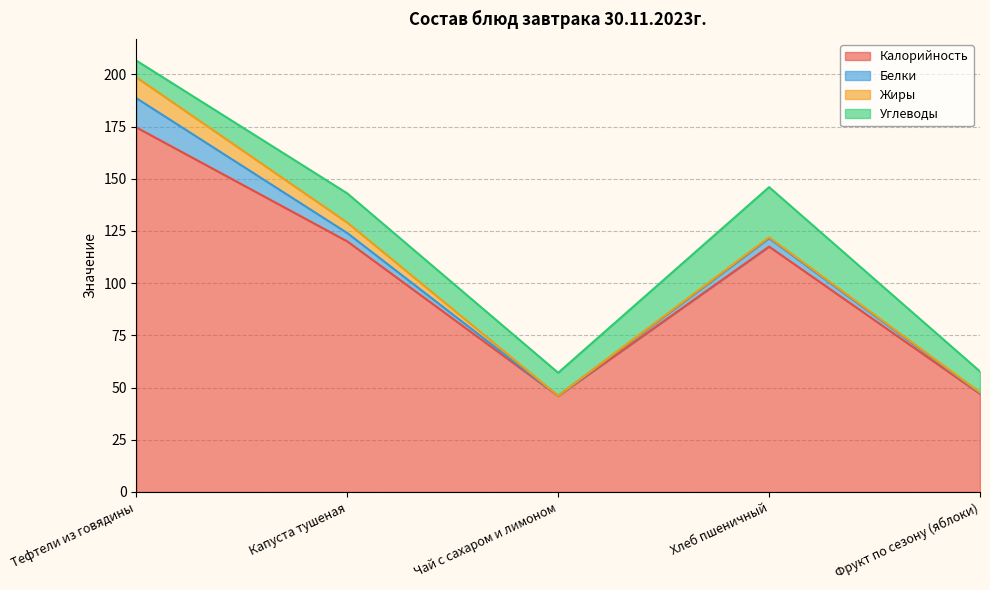

The value of Углеводы at Тефтели из говядины is 8.0. True or false?

True